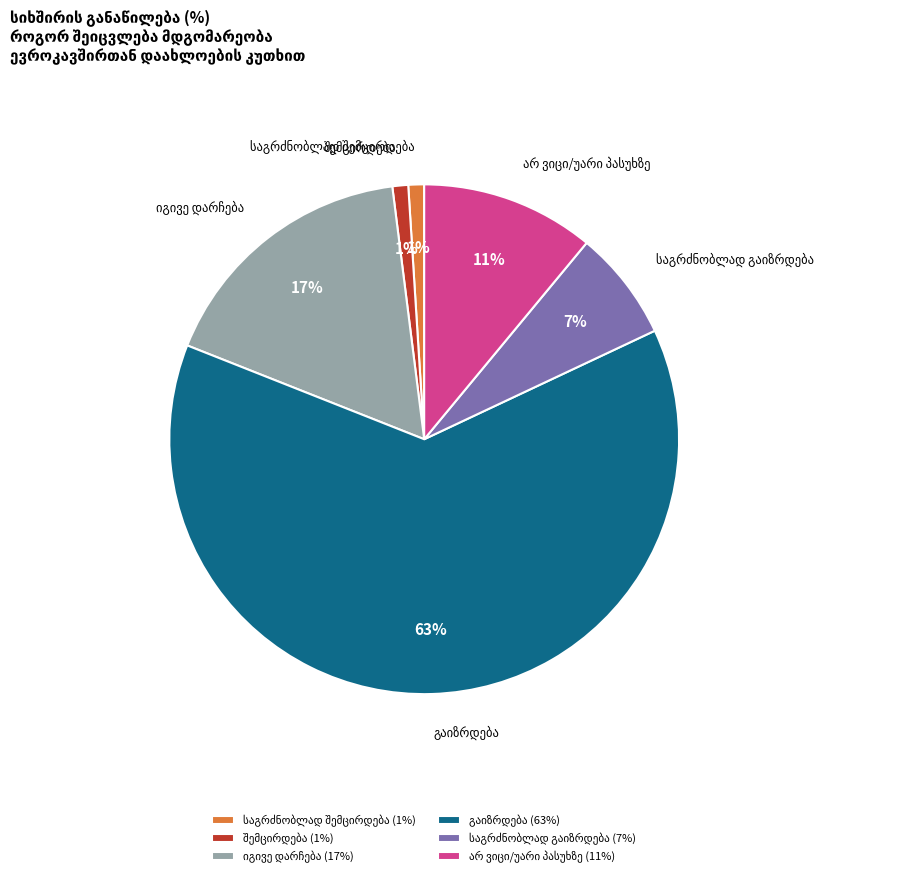

To the nearest percent, what is the difference between the largest and smallest slice percentages?

62%